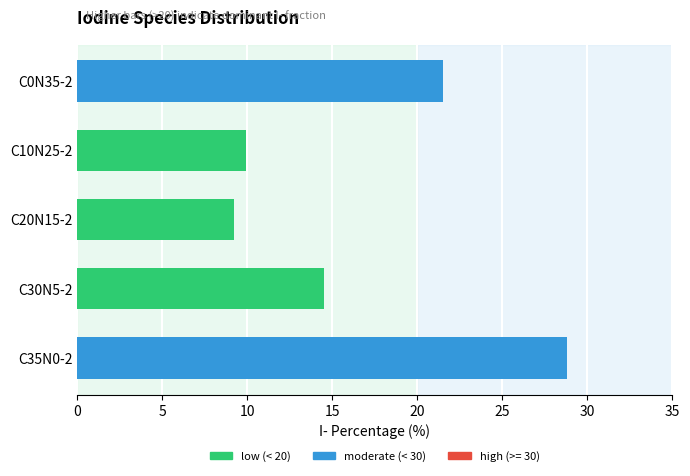

Approximately how many times larger is the value at C10N25-2 compared to C35N0-2?

0.3